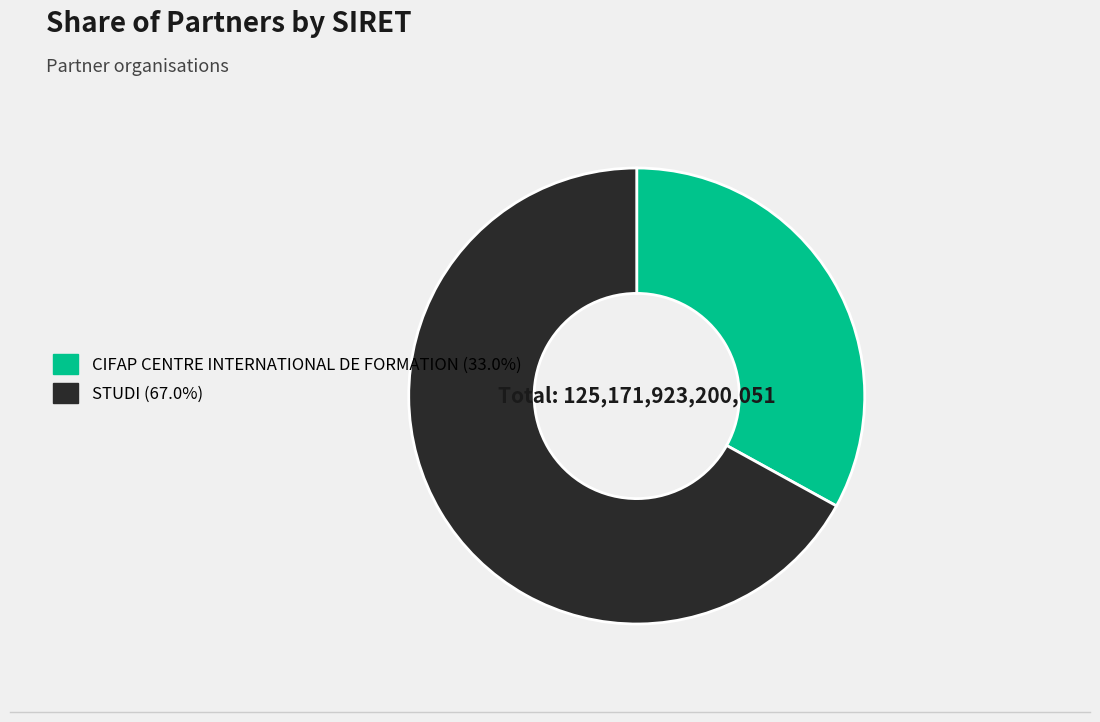

Between CIFAP CENTRE INTERNATIONAL DE FORMATION and STUDI, which is larger?

STUDI